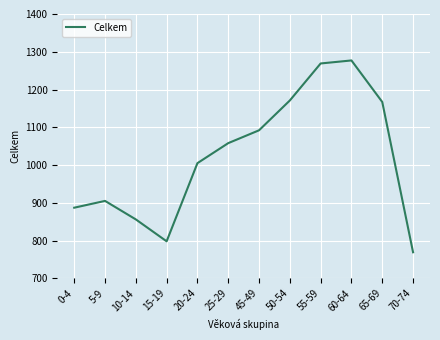

Reading left to right, extract all data points from this chart.

887	905	856	798	1005	1058	1092	1171	1269	1277	1167	769